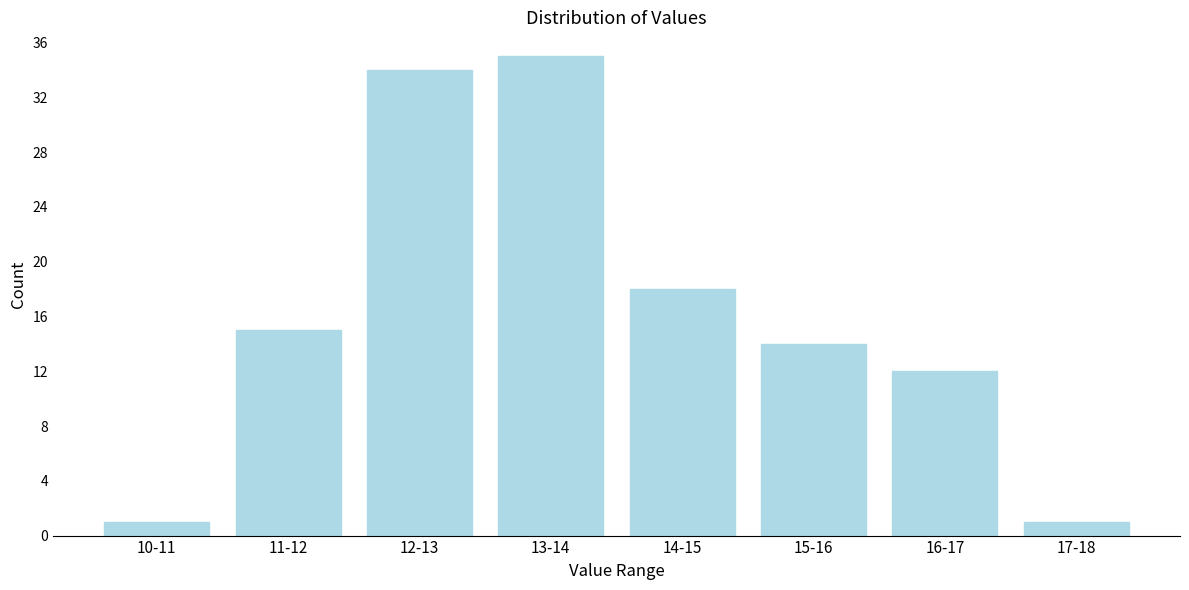

Reading right to left, list all the values displayed in this chart.

1	12	14	18	35	34	15	1